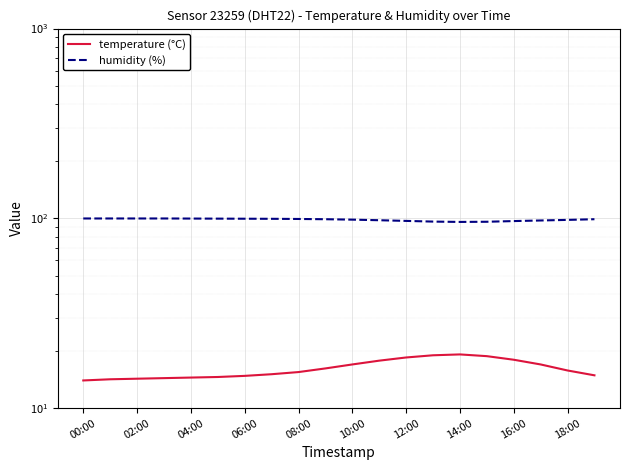

What is the difference between the maximum and minimum values in the humidity (%) series?

4.1